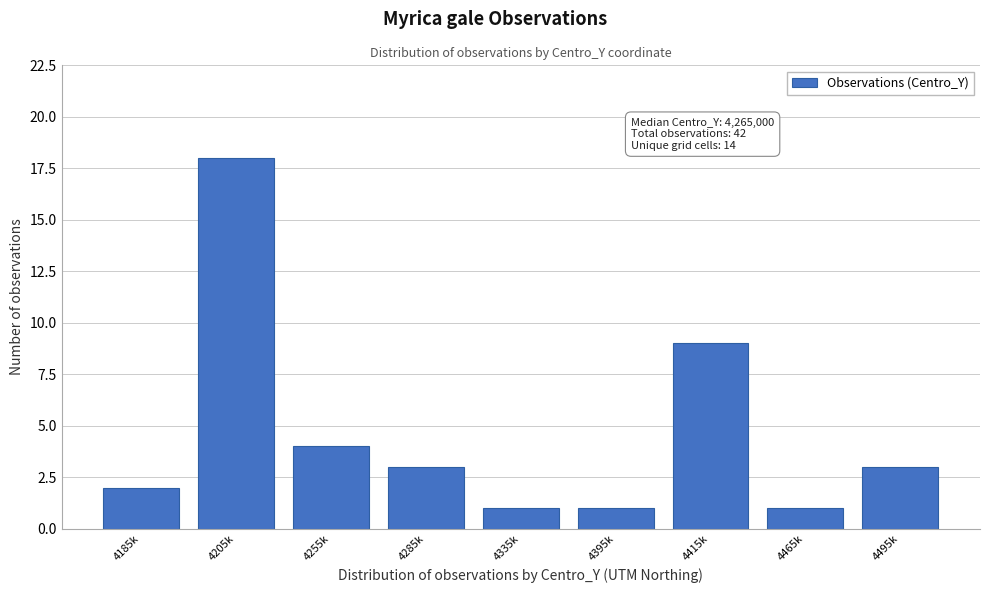

Reading right to left, transcribe all the data shown in this chart.

4495k=3	4465k=1	4415k=9	4395k=1	4335k=1	4285k=3	4255k=4	4205k=18	4185k=2